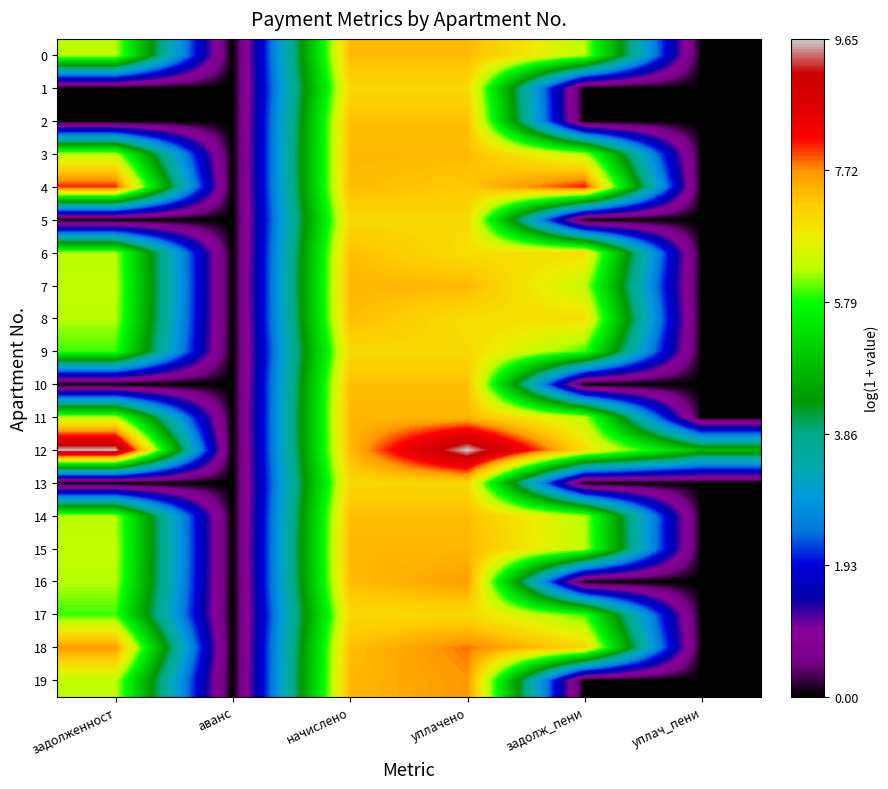

Rank the series by their maximum value, from highest to lowest.

12, 4, 18, 19, 16, 7, 11, 15, 3, 0, 8, 14, 6, 10, 2, 13, 1, 9, 5, 17